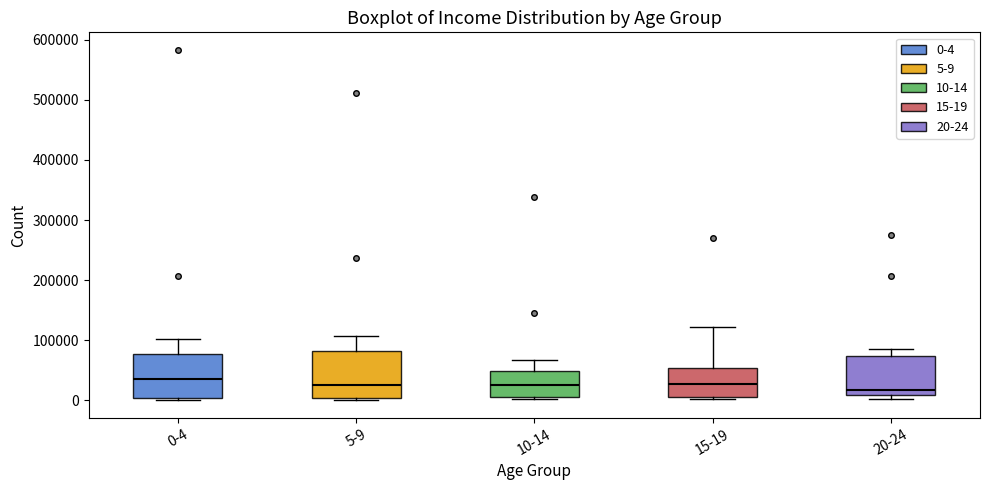

Reading left to right, read every box against the y-axis: the position of its median line, the range the box covers, and the ends of its whiskers. The values are not printed on the chart, so give them approximately, as read against the axis.

0-4: median 40000, box 0 to 80000, whiskers 0 (just below the box's lower edge) to 100000
5-9: median 30000, box 0 to 80000, whiskers 0 (just below the box's lower edge) to 110000
10-14: median 30000, box 10000 to 50000, whiskers 0 to 70000
15-19: median 30000, box 10000 to 50000, whiskers 0 to 120000
20-24: median 20000, box 10000 to 70000, whiskers 0 to 90000